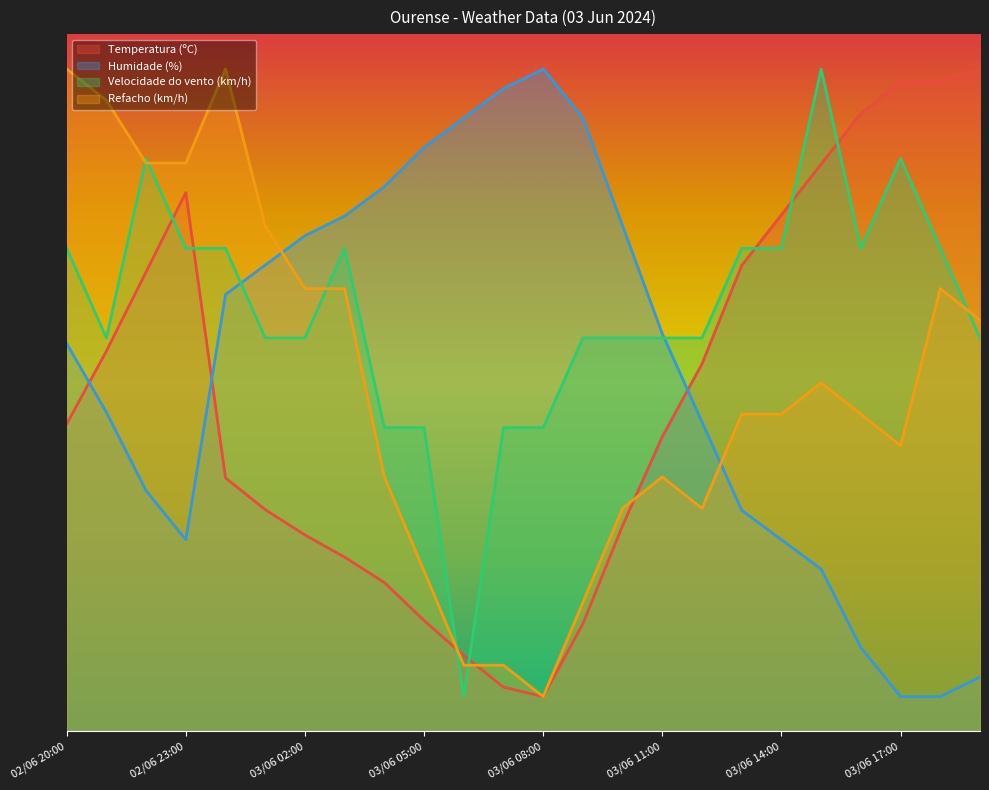

Between 03/06 00:00 and 03/06 02:00, which series saw the biggest shift?

Refacho (km/h)